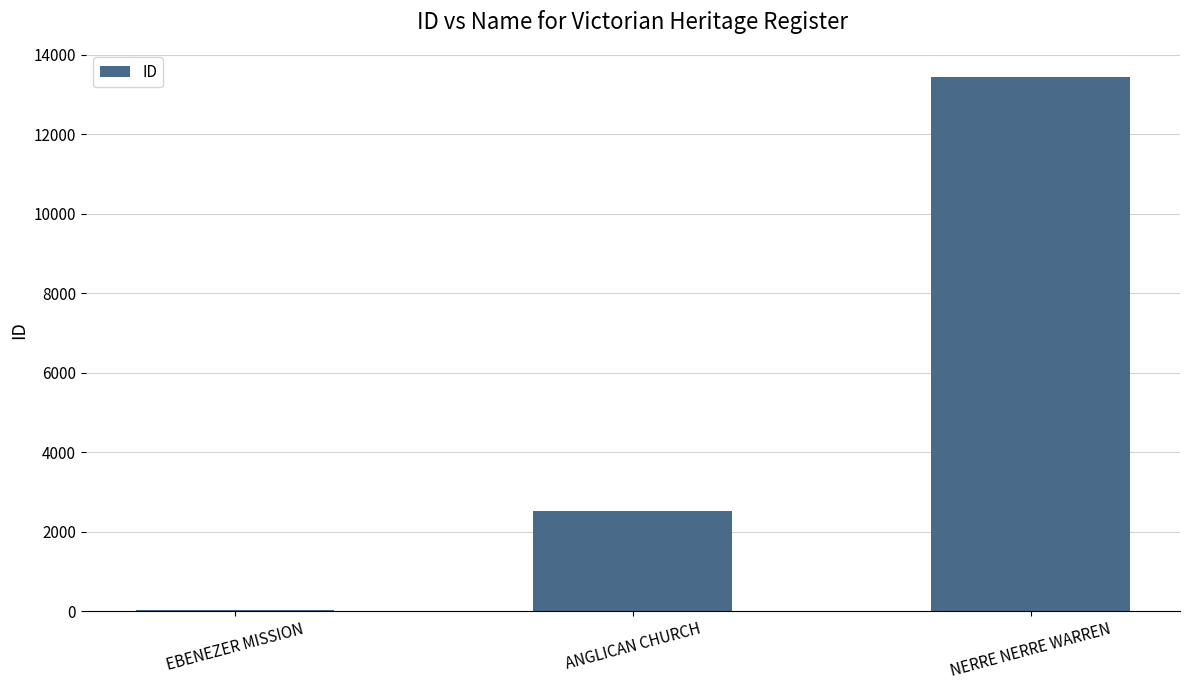

The chart shows a value of 1021 at ANGLICAN CHURCH. True or false?

False